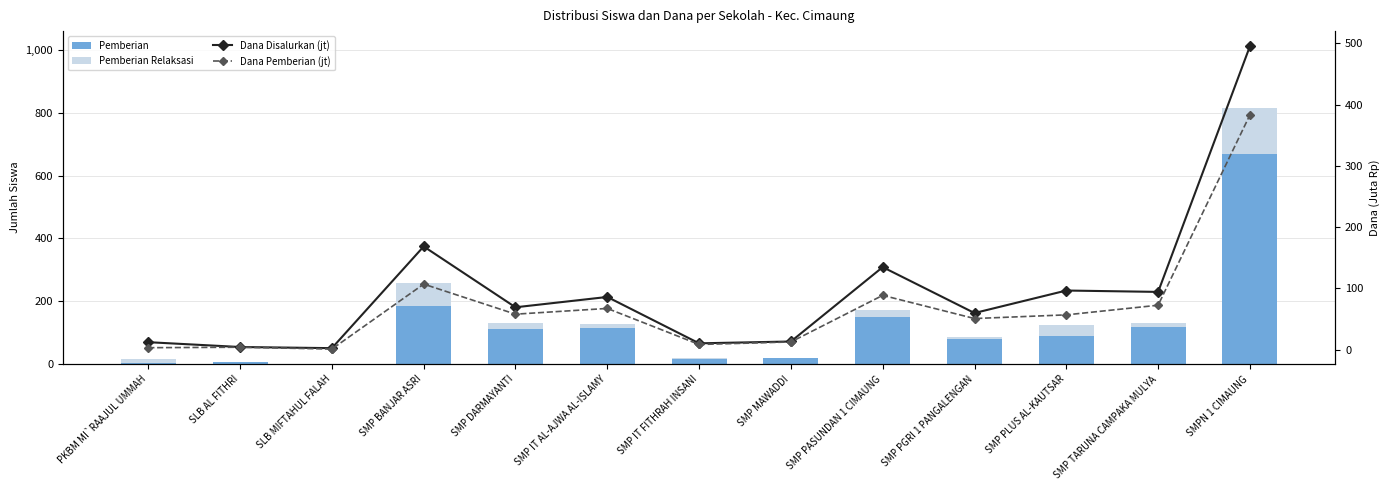

Which category has the highest value across all series?

SMPN 1 CIMAUNG